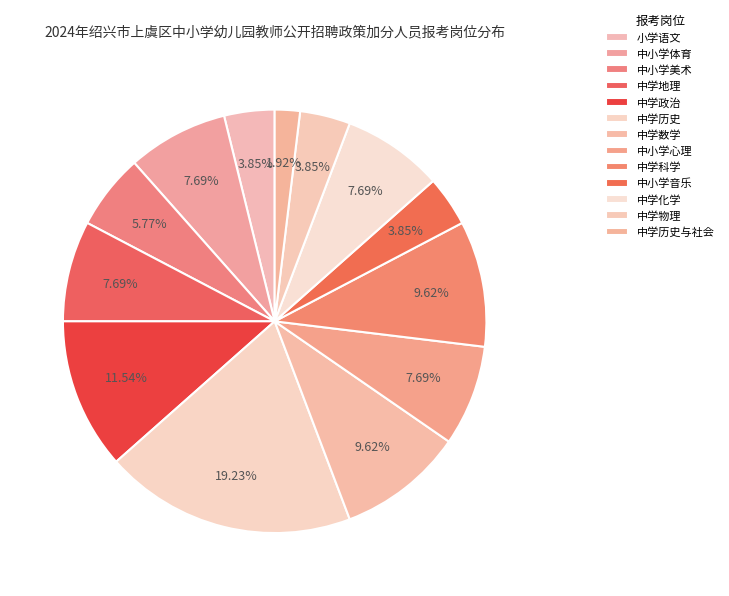

How many segments does this pie chart have?

13